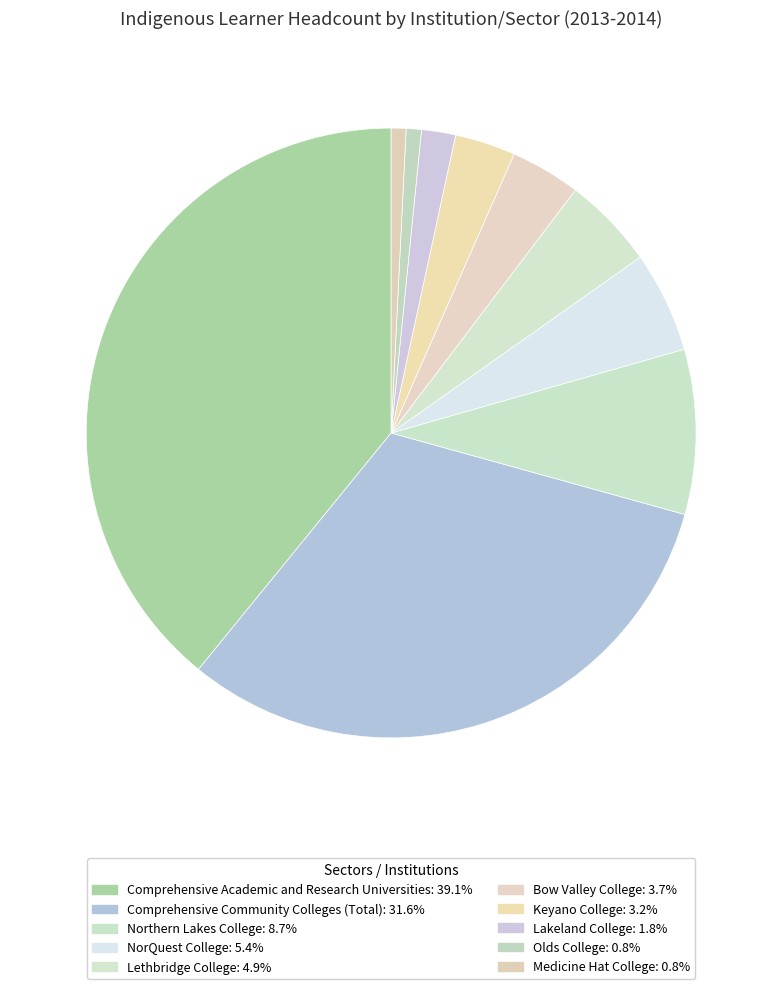

Rank the categories by value from highest to lowest.

Comprehensive Academic and Research Universities, Comprehensive Community Colleges (Total), Northern Lakes College, NorQuest College, Lethbridge College, Bow Valley College, Keyano College, Lakeland College, Olds College, Medicine Hat College